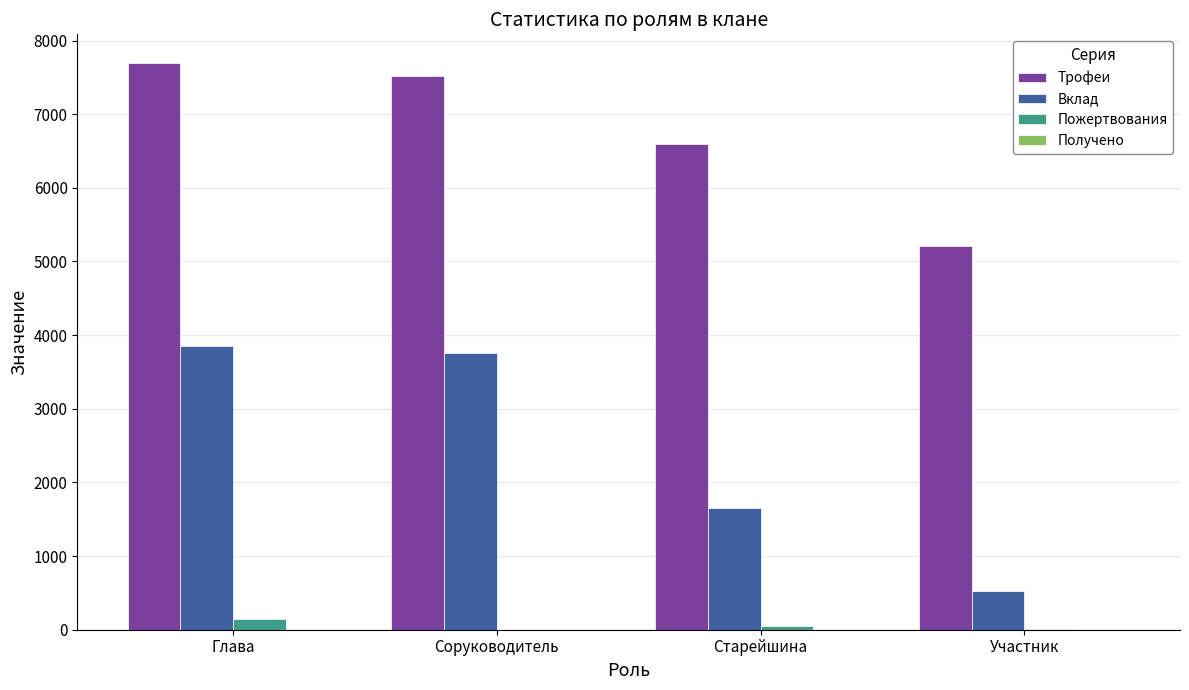

The value of Вклад at Соруководитель is 3762. True or false?

True